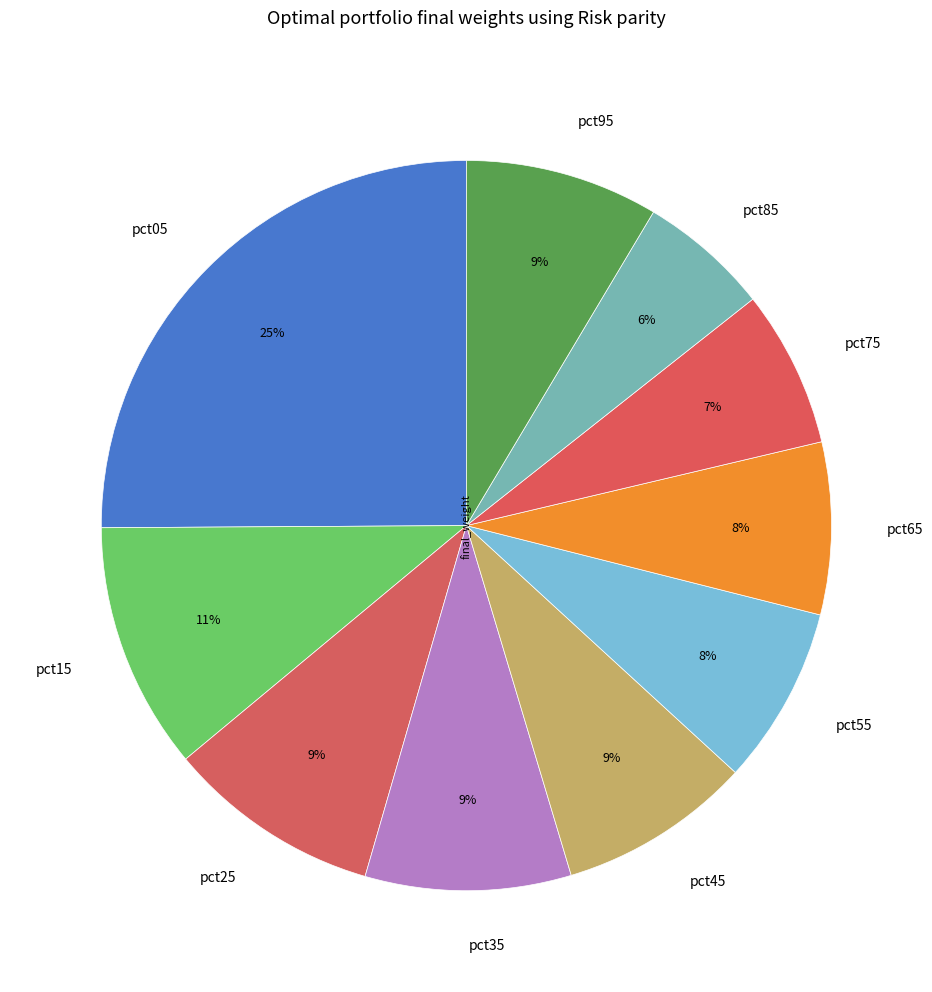

Between pct05 and pct15, which is larger?

pct05